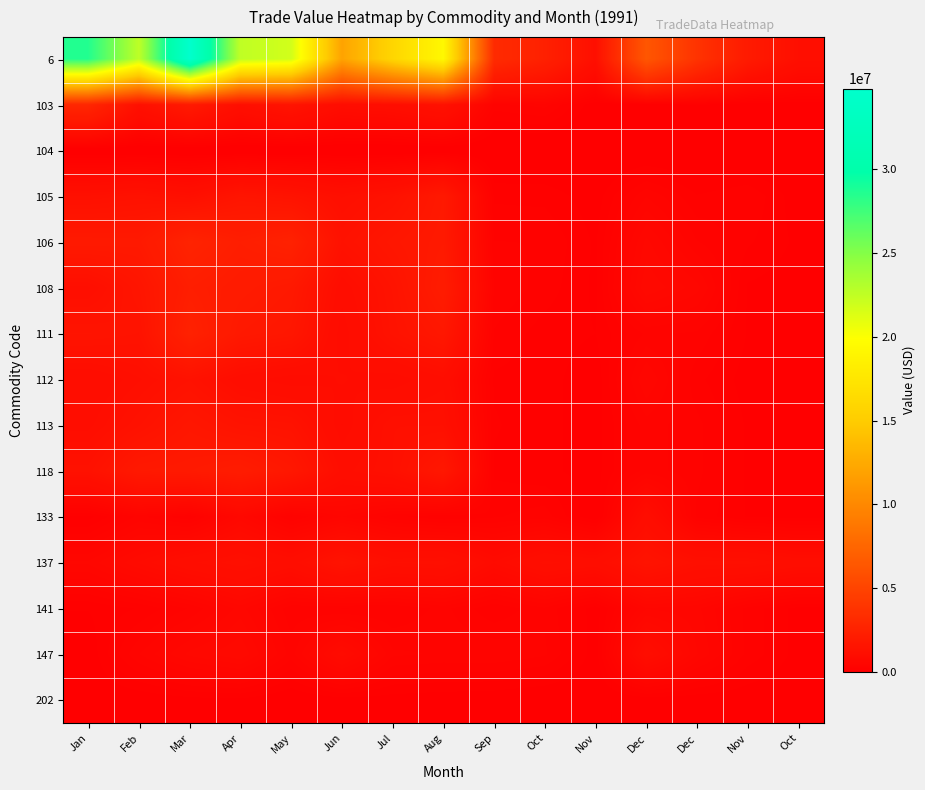

How many distinct data groups are displayed?

15